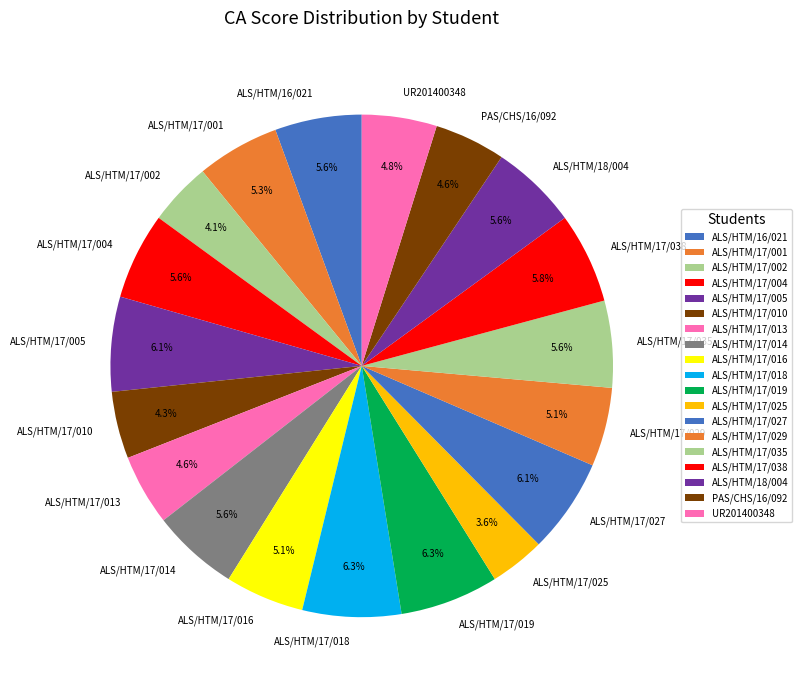

To the nearest percent, what is the difference between the largest and smallest slice percentages?

3%